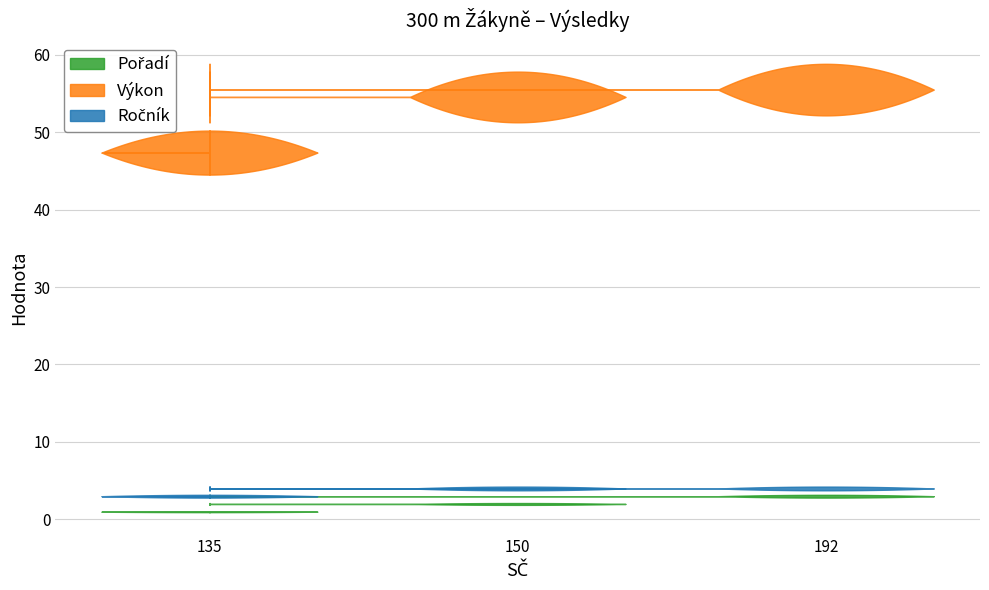

Reading left to right, list all the values displayed in this chart.

Pořadí: 135=1.0	150=2.0	192=3.0
Výkon: 135=47.4	150=54.5	192=55.5
Ročník: 135=3.0	150=4.0	192=4.0